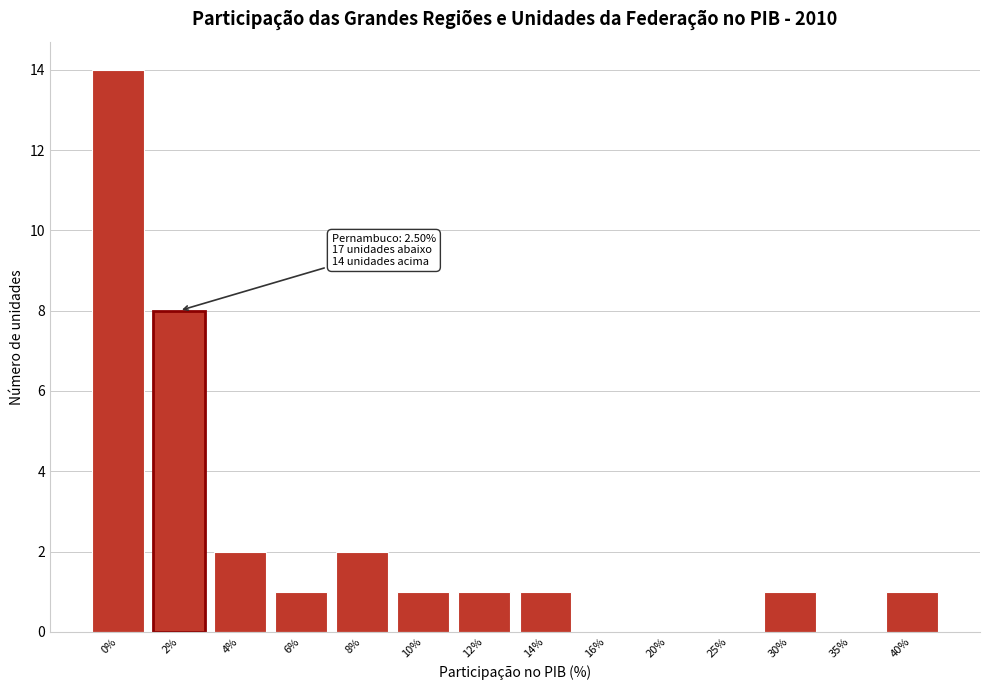

Reading left to right, what are all the values shown in this chart?

0%=14	2%=8	4%=2	6%=1	8%=2	10%=1	12%=1	14%=1	16%=0	20%=0	25%=0	30%=1	35%=0	40%=1